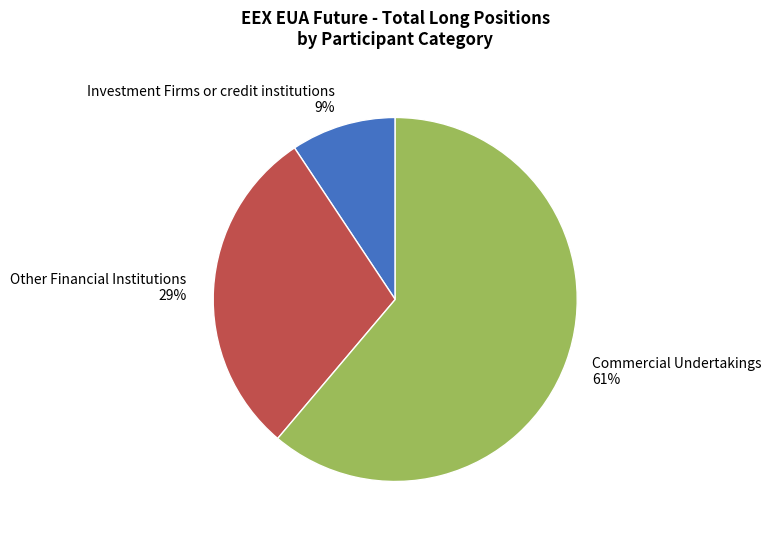

Is there a majority slice in this chart?

Yes